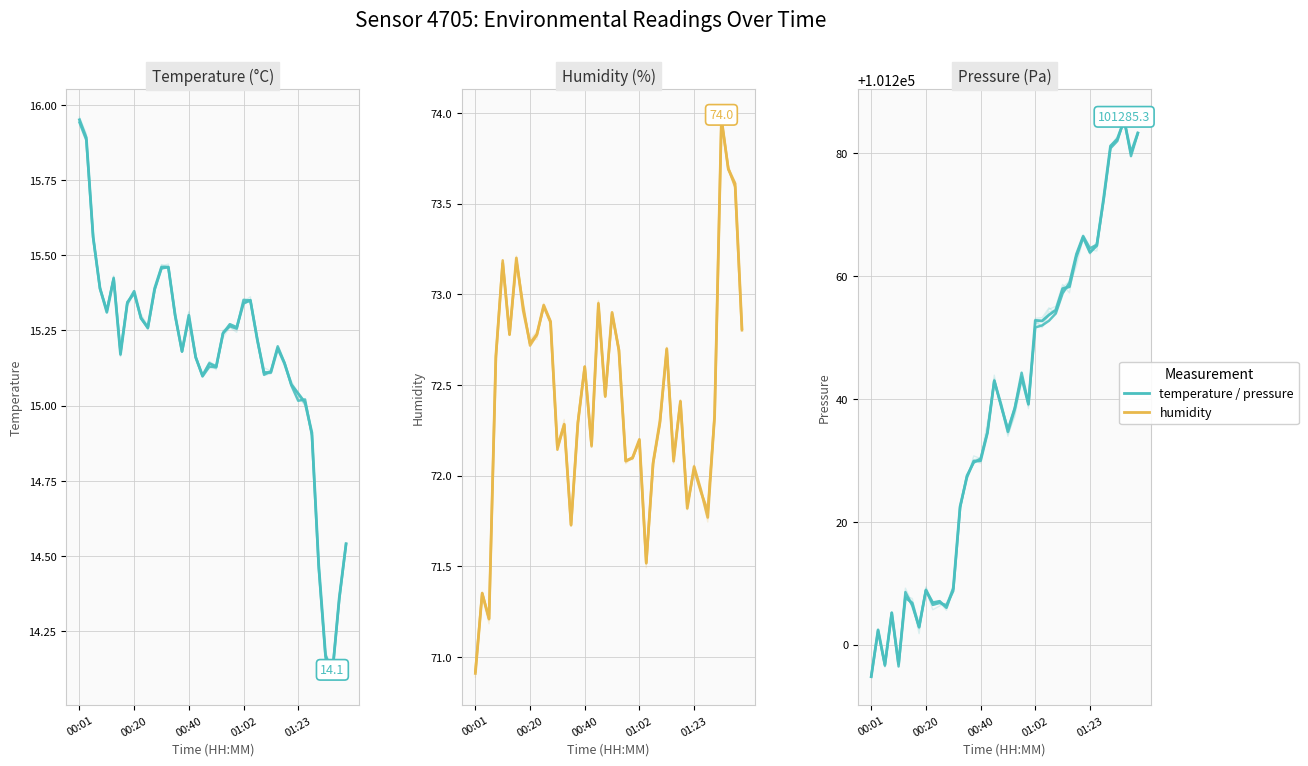

Between 19 and 35, which is larger?

19